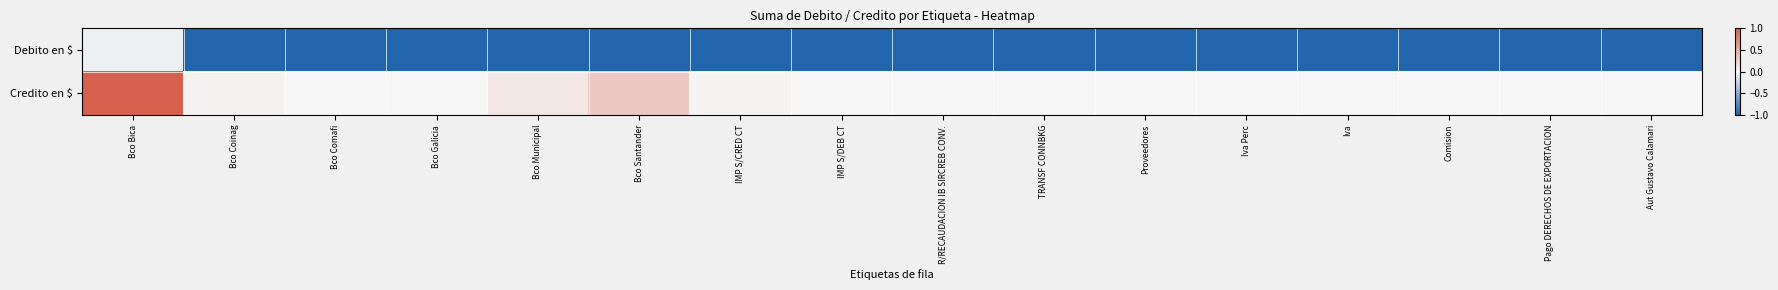

Rank the series by their average value, from lowest to highest.

Debito en $, Credito en $